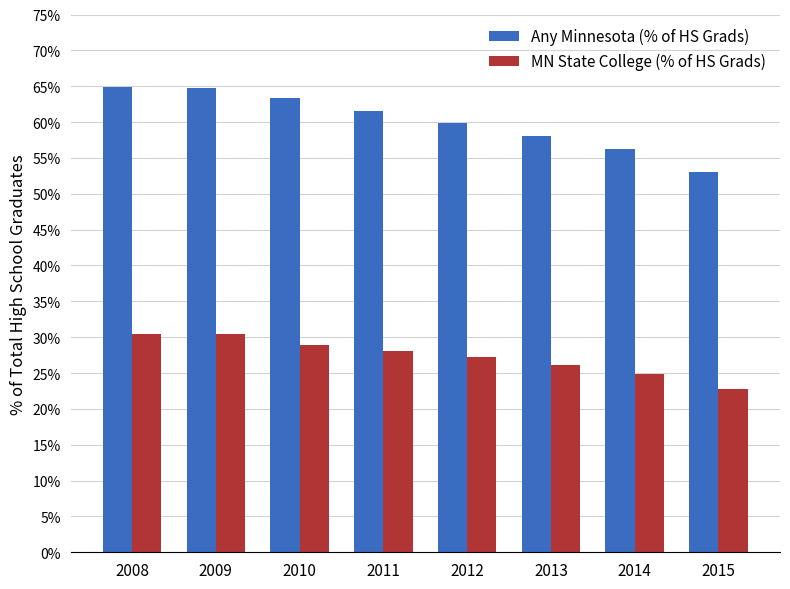

Reading right to left, extract all data points from this chart.

Any Minnesota (% of HS Grads): 2015=0.5	2014=0.6	2013=0.6	2012=0.6	2011=0.6	2010=0.6	2009=0.6	2008=0.6
MN State College (% of HS Grads): 2015=0.2	2014=0.2	2013=0.3	2012=0.3	2011=0.3	2010=0.3	2009=0.3	2008=0.3